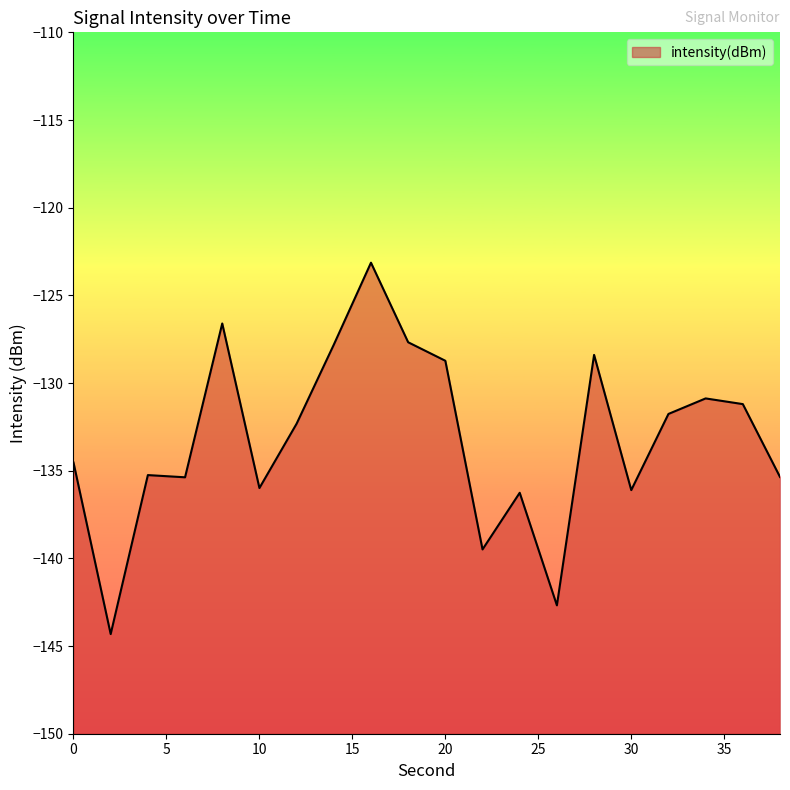

At which label is the value closest to -133?

12